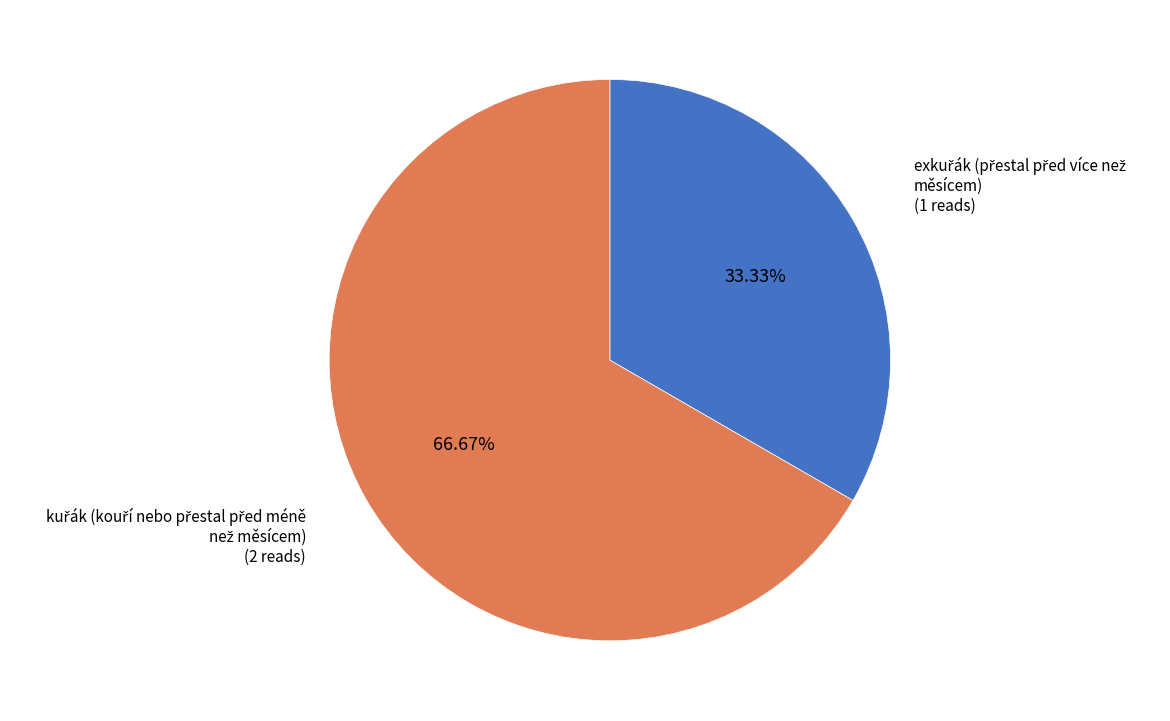

Is there a majority slice in this chart?

Yes